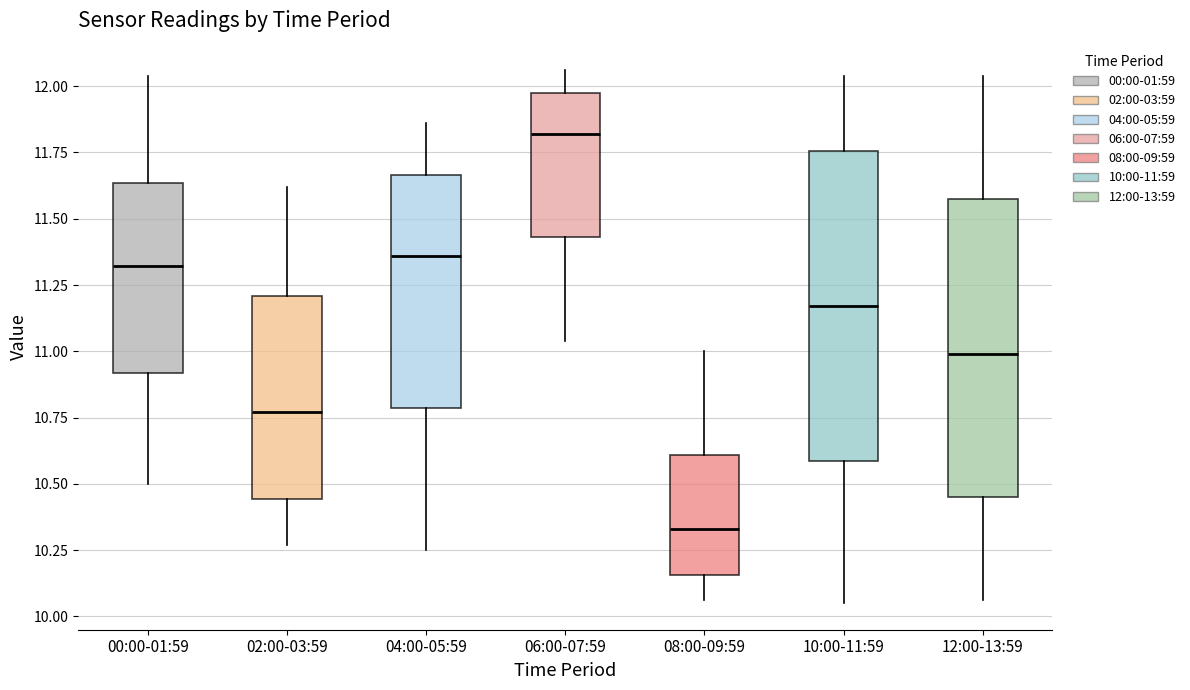

Reading left to right, read every box against the y-axis: the position of its median line, the range the box covers, and the ends of its whiskers. The values are not printed on the chart, so give them approximately, as read against the axis.

00:00-01:59: median 11.30, box 10.90 to 11.65, whiskers 10.50 to 12.05
02:00-03:59: median 10.75, box 10.45 to 11.20, whiskers 10.25 to 11.60
04:00-05:59: median 11.35, box 10.80 to 11.65, whiskers 10.25 to 11.85
06:00-07:59: median 11.80, box 11.45 to 11.95, whiskers 11.05 to 12.05
08:00-09:59: median 10.35, box 10.15 to 10.60, whiskers 10.05 to 11.00
10:00-11:59: median 11.15, box 10.60 to 11.75, whiskers 10.05 to 12.05
12:00-13:59: median 11.00, box 10.45 to 11.60, whiskers 10.05 to 12.05